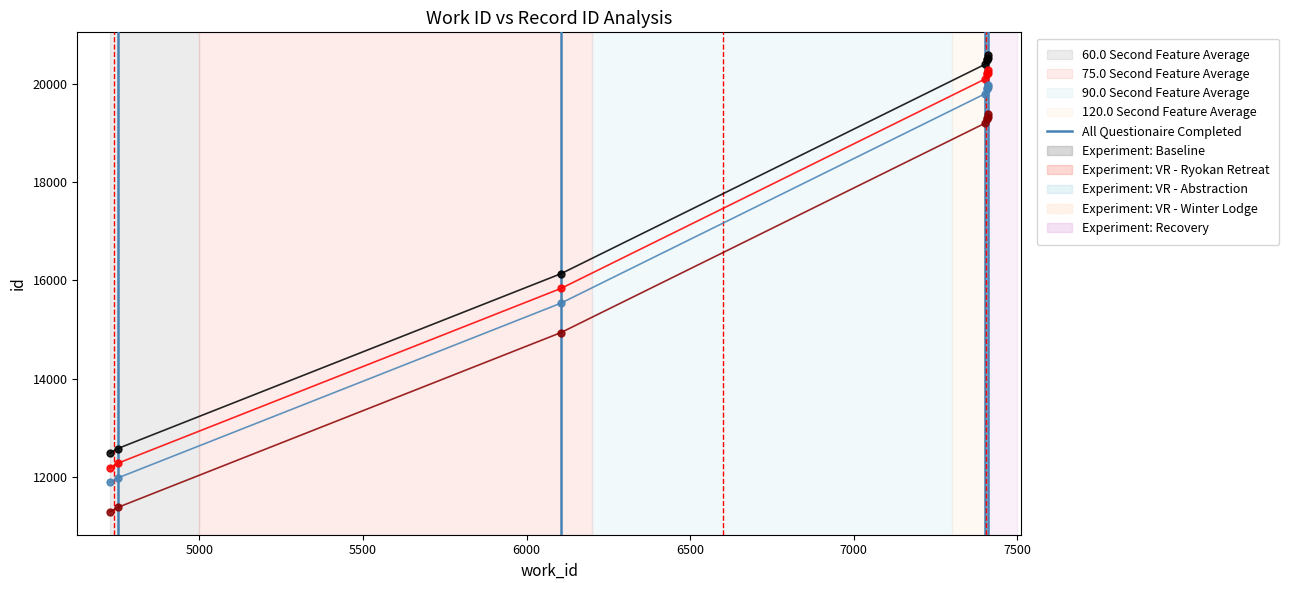

At how many categories does at least one series exceed 18918?

5